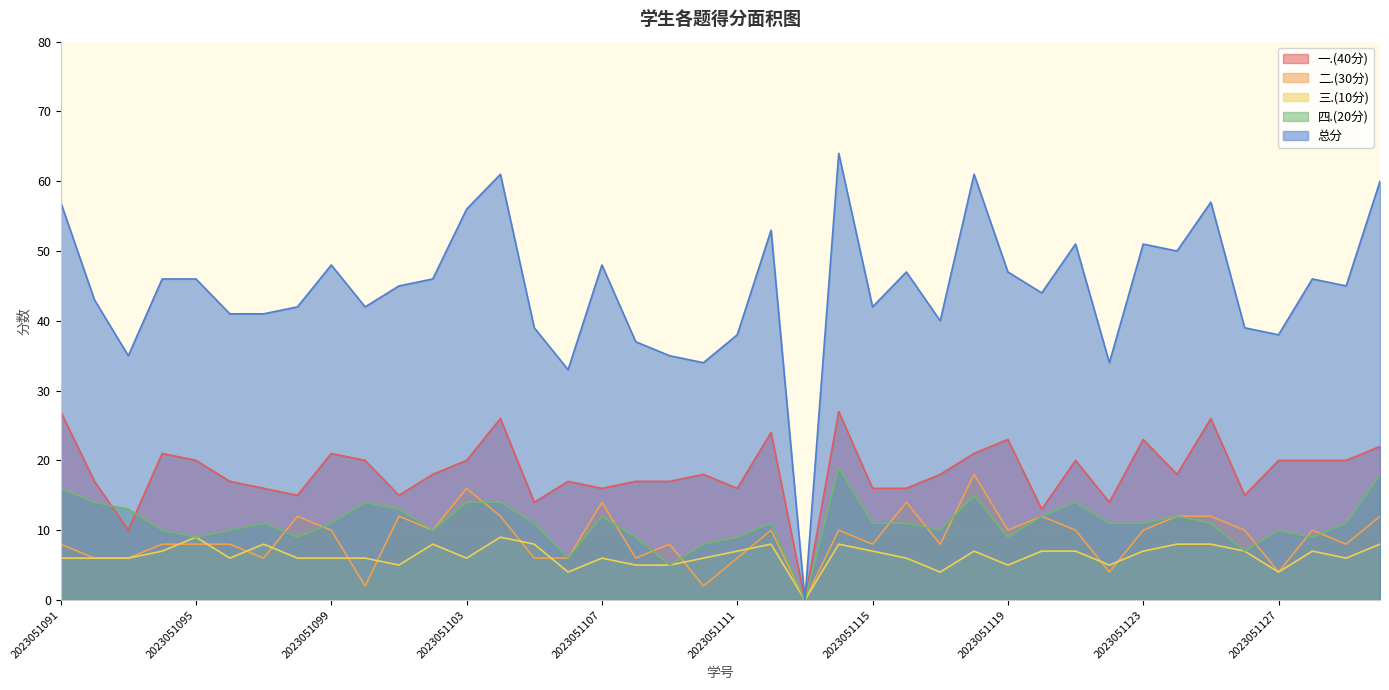

Rank the series by their maximum value, from lowest to highest.

三.(10分), 二.(30分), 四.(20分), 一.(40分), 总分